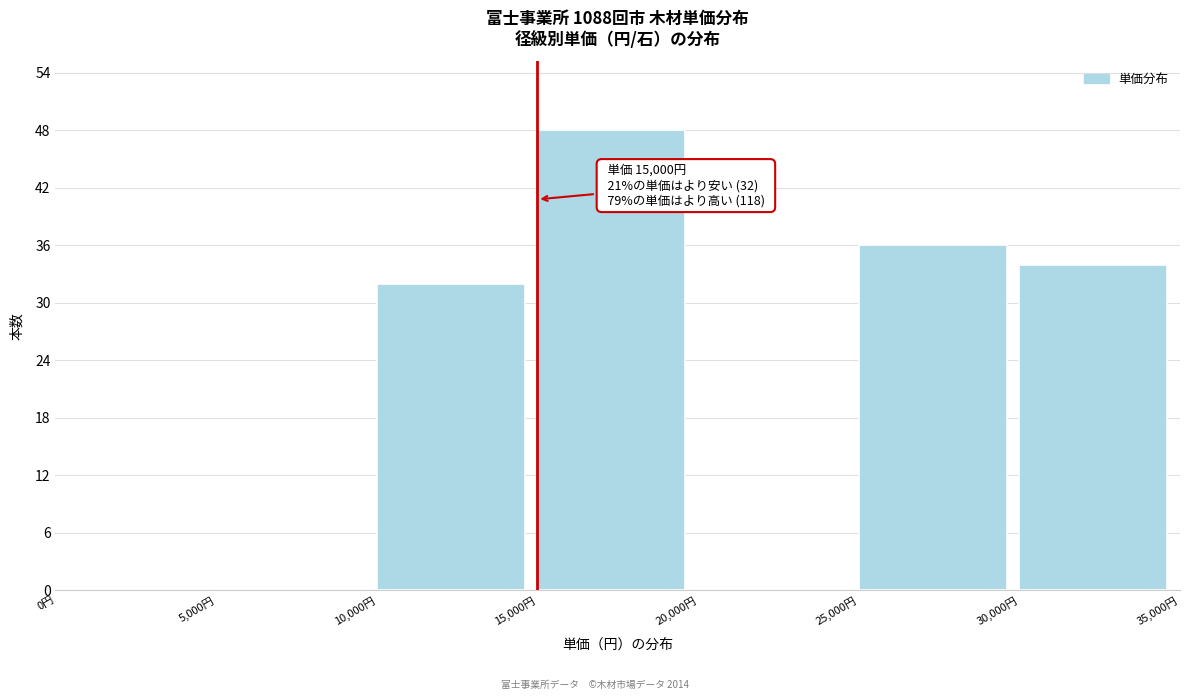

Which range on the x-axis has the tallest bar?

15000 to 20000